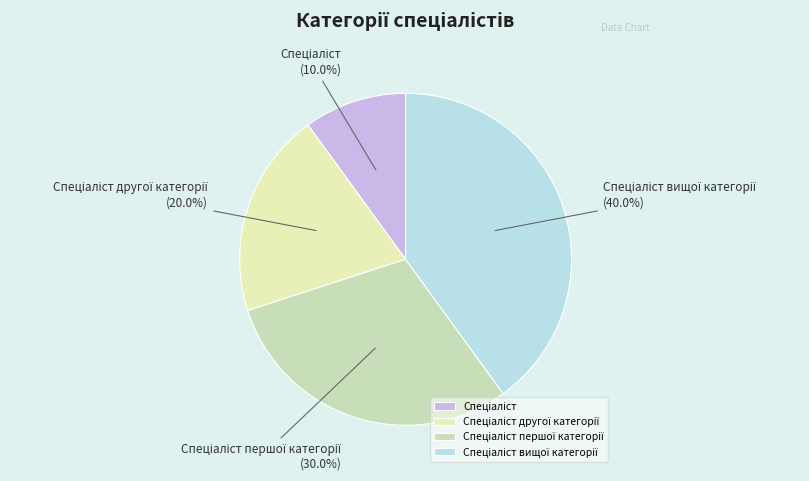

Does any single category account for the majority?

No